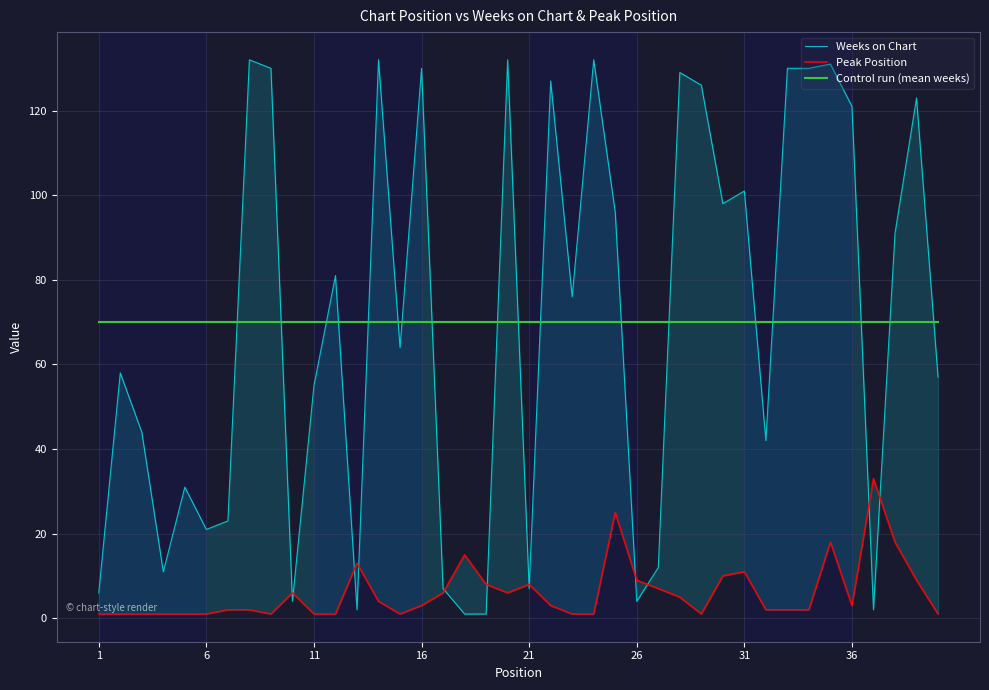

The value of Weeks on Chart at 18 is 0. True or false?

False